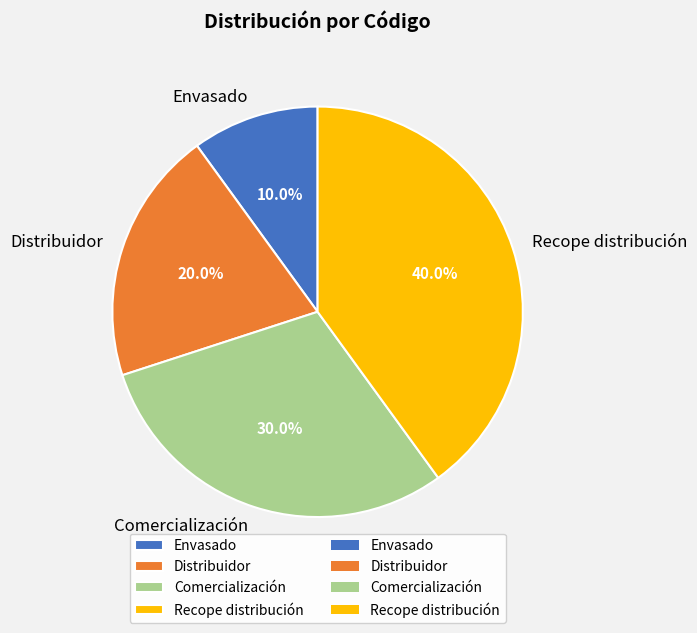

Count the number of slices in the pie.

4